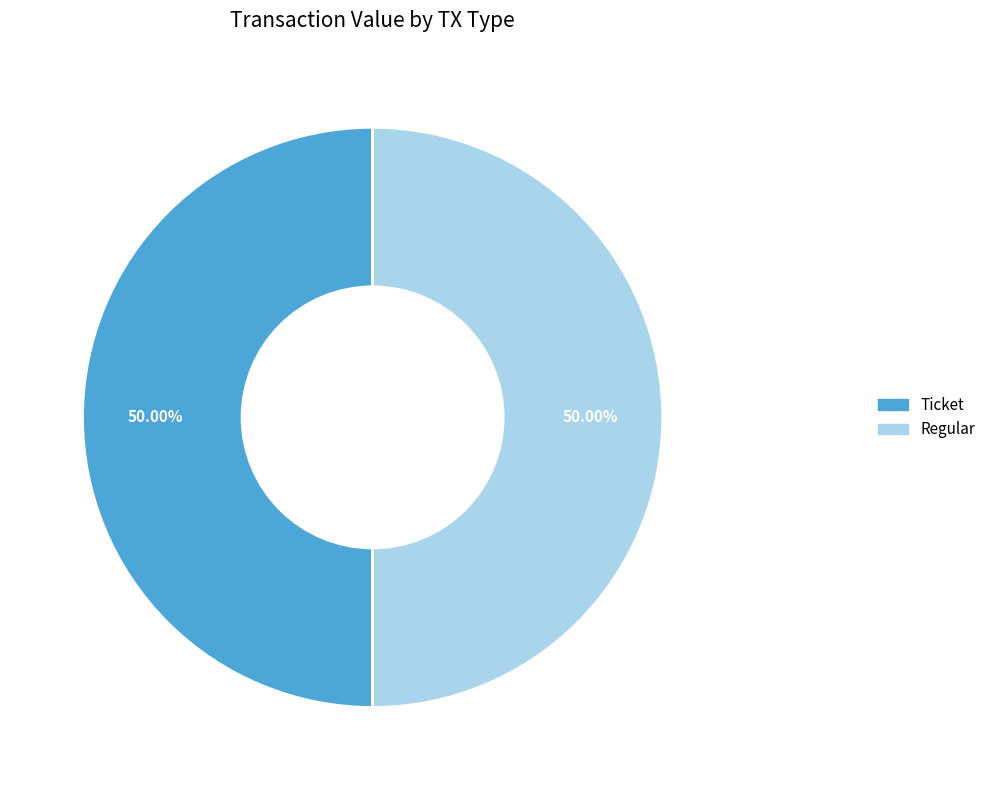

How many segments does this pie chart have?

2